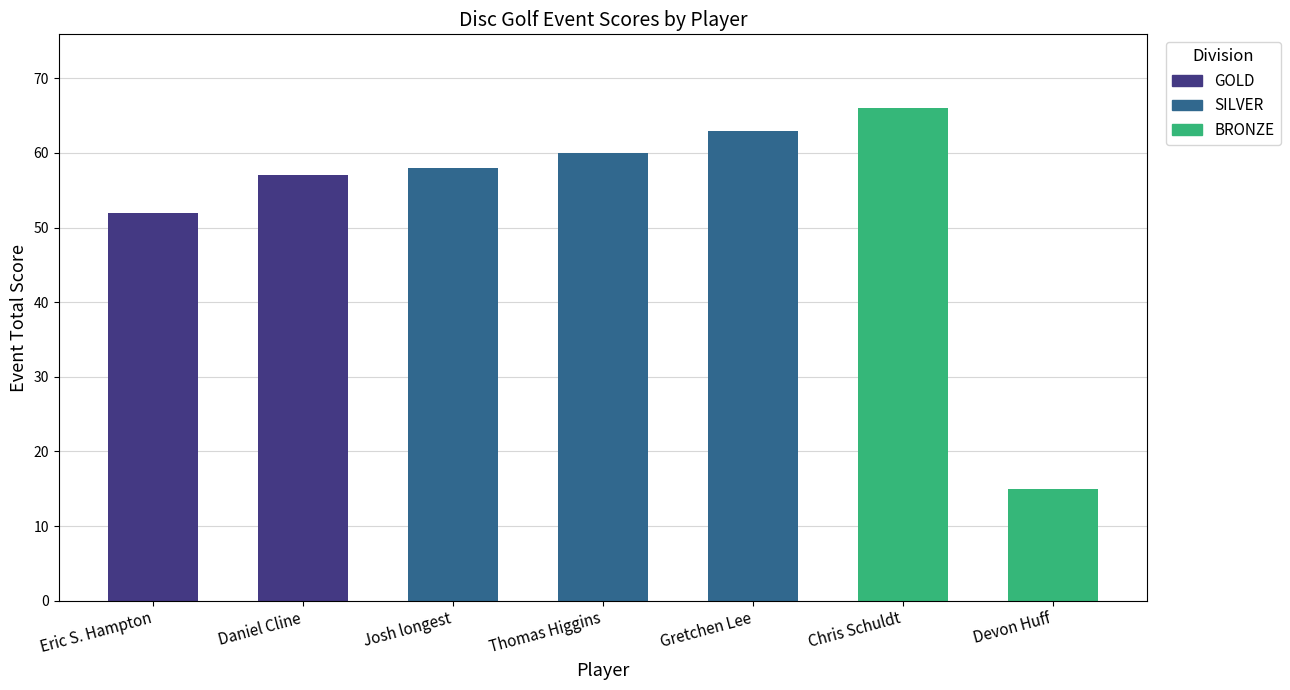

What is the label of the 7th bar from the right?

Eric S. Hampton